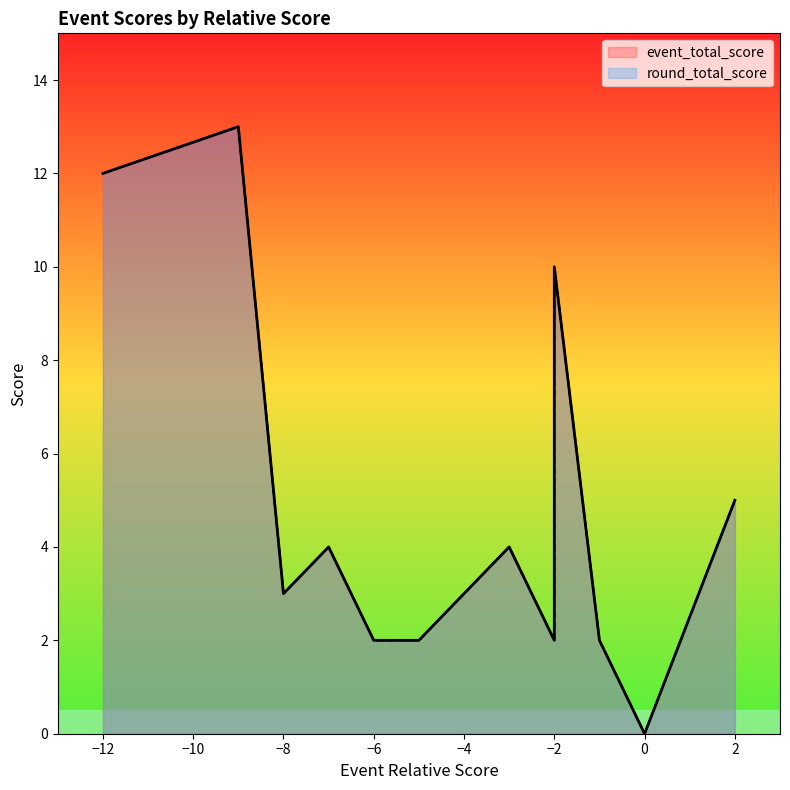

Does the chart display data point markers on the line(s)?

No